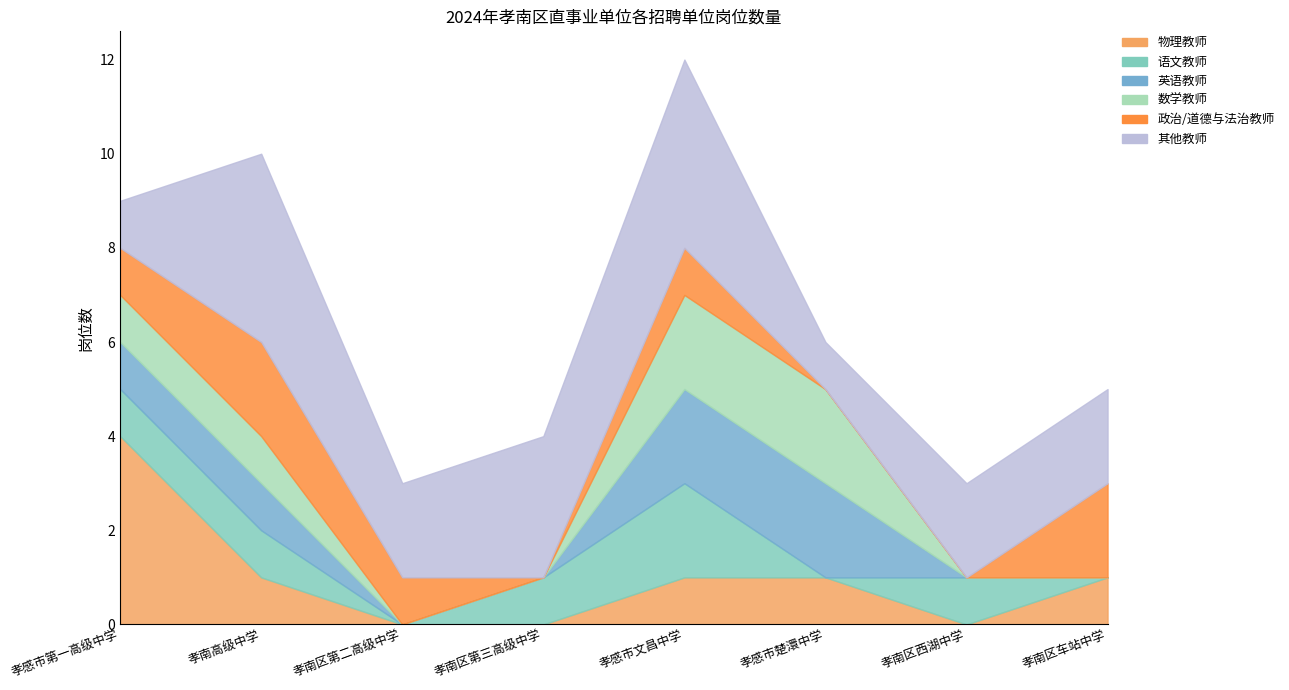

At how many categories does at least one series exceed 2?

4